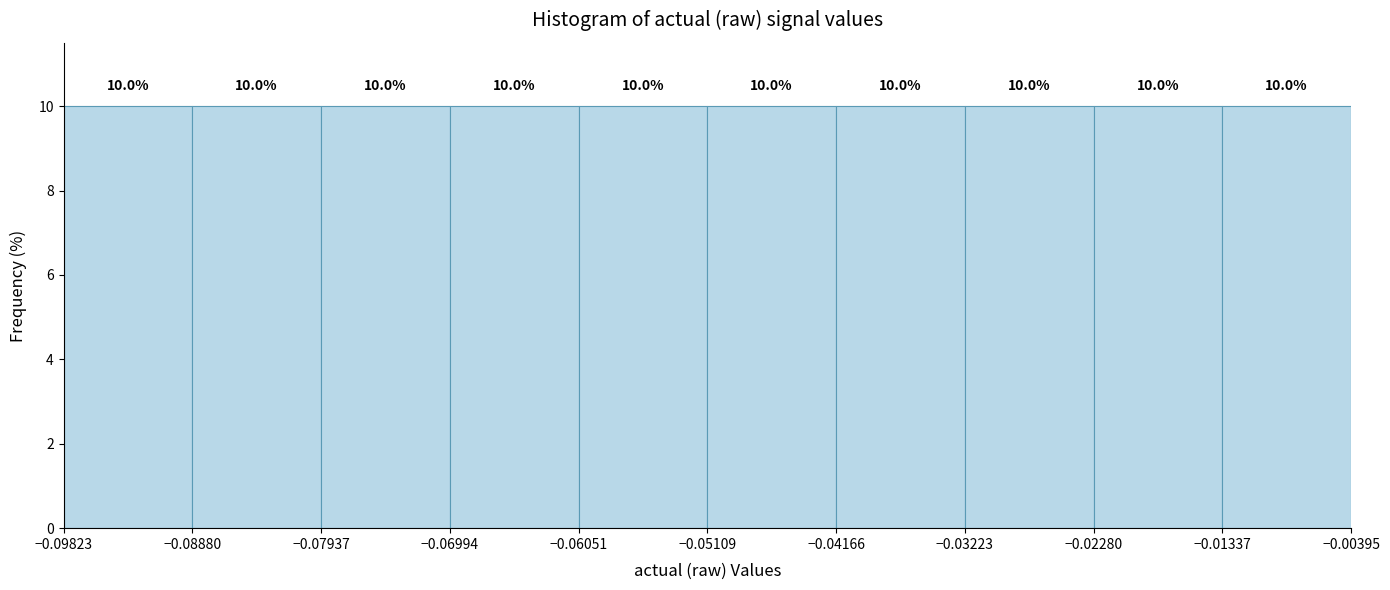

How tall is the bar that spans -0.06994 to -0.06051 on the x-axis?

10.0